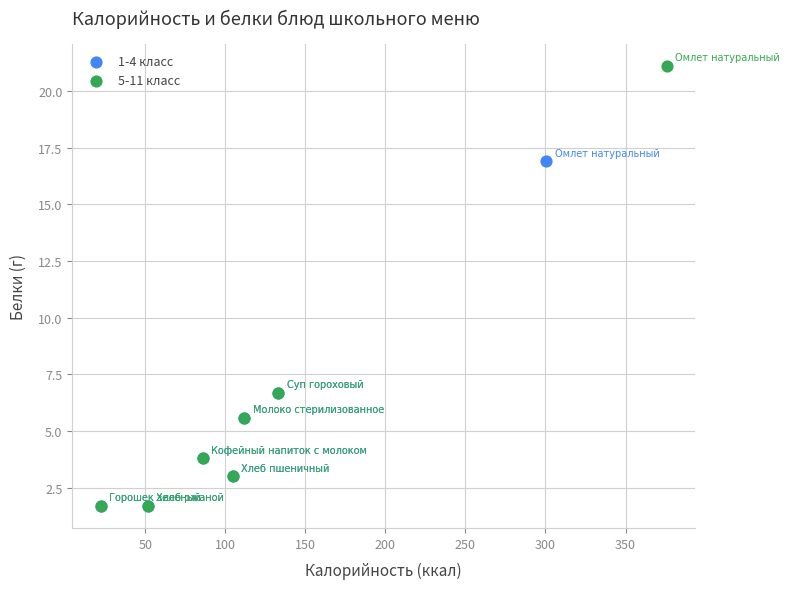

Which series has the widest spread of Y values?

5-11 класс